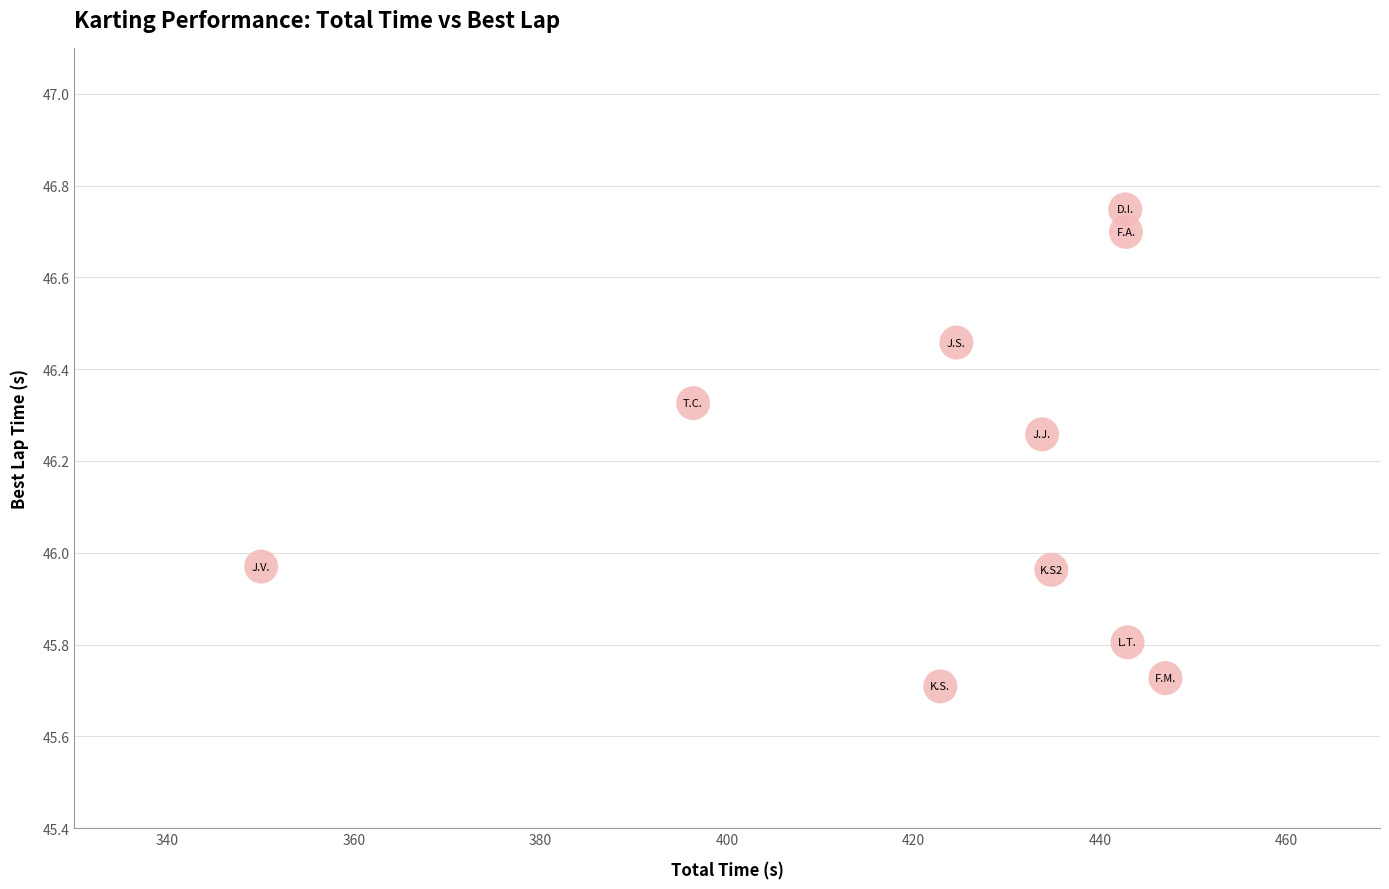

What is the range of Y values (max minus min)?

1.0